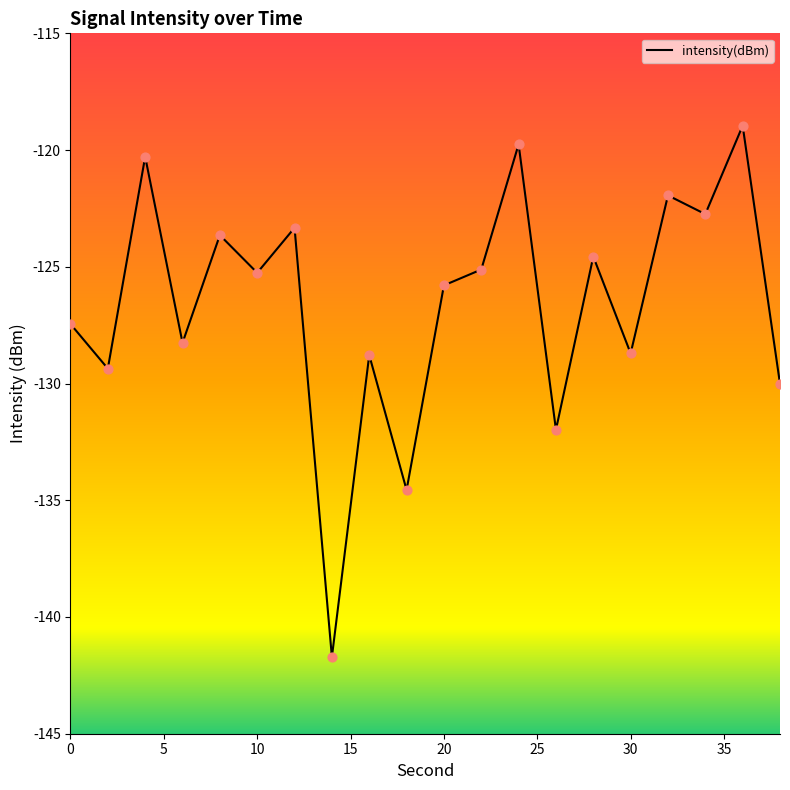

Which has a higher value, 18 or 36?

36